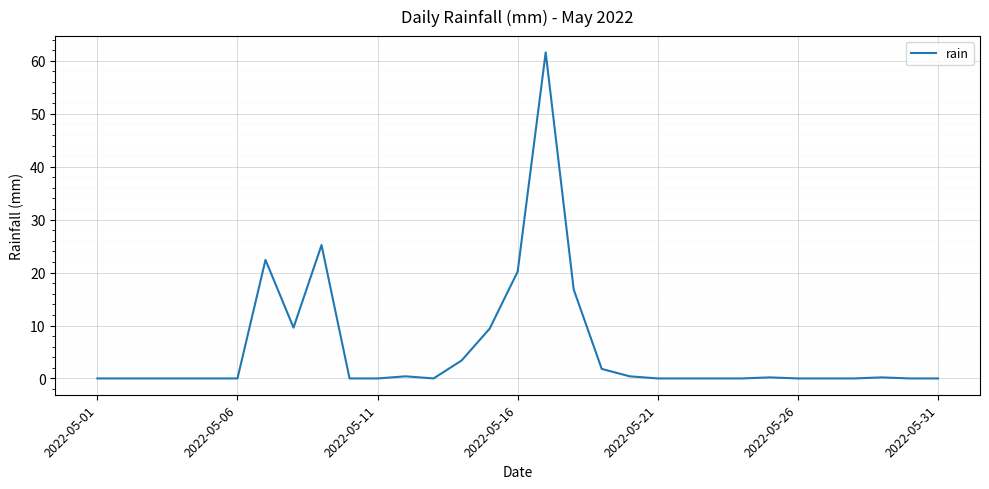

What is the greatest value displayed?

61.6